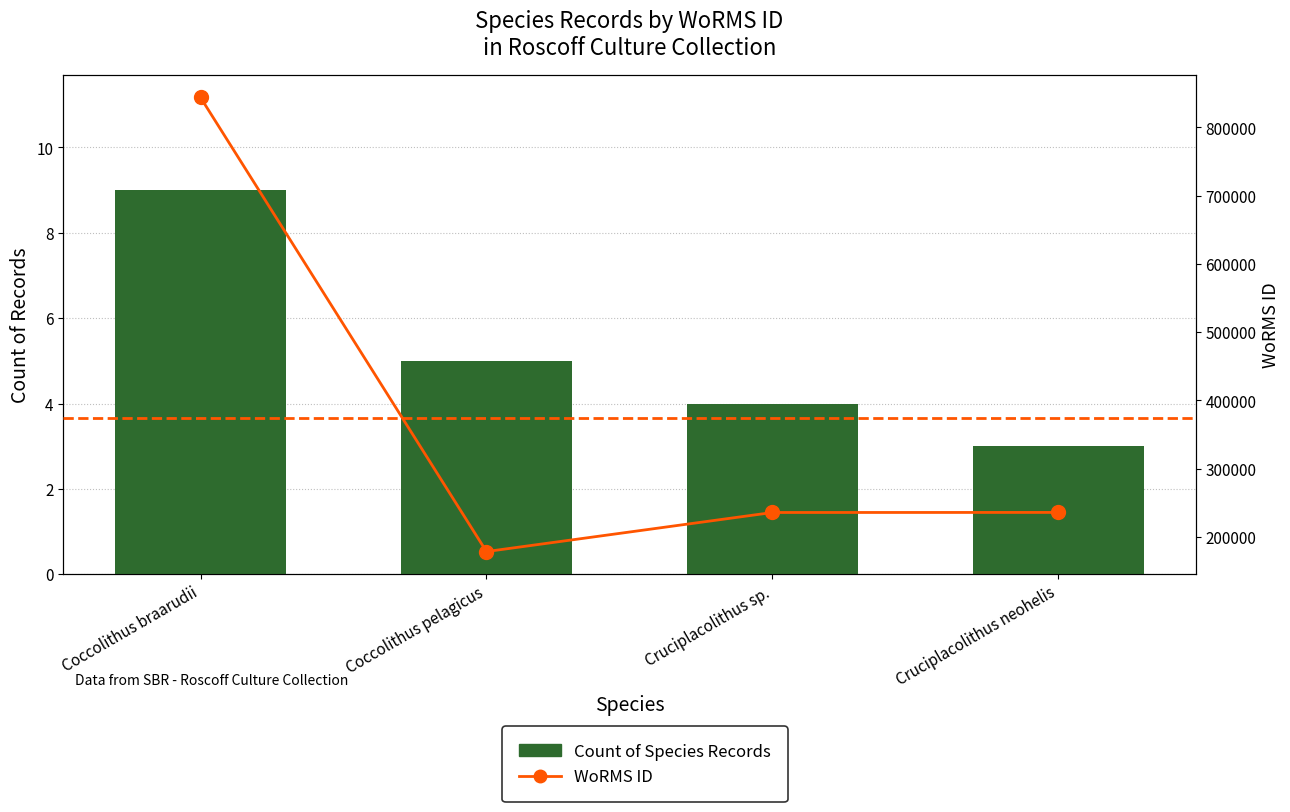

True or false: Count of Species Records has a value of 1 at Cruciplacolithus sp..

False